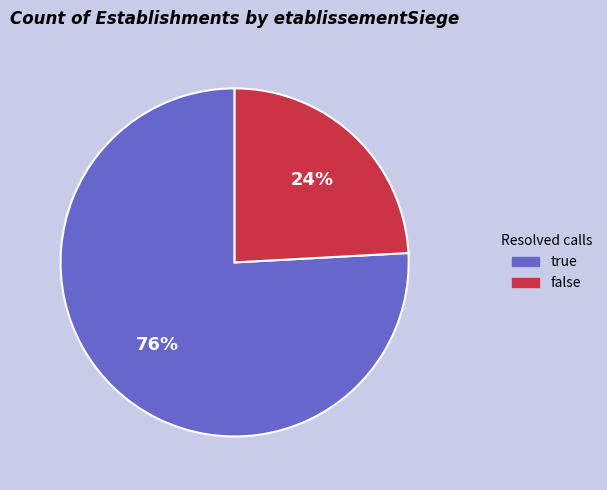

Is there a majority slice in this chart?

Yes